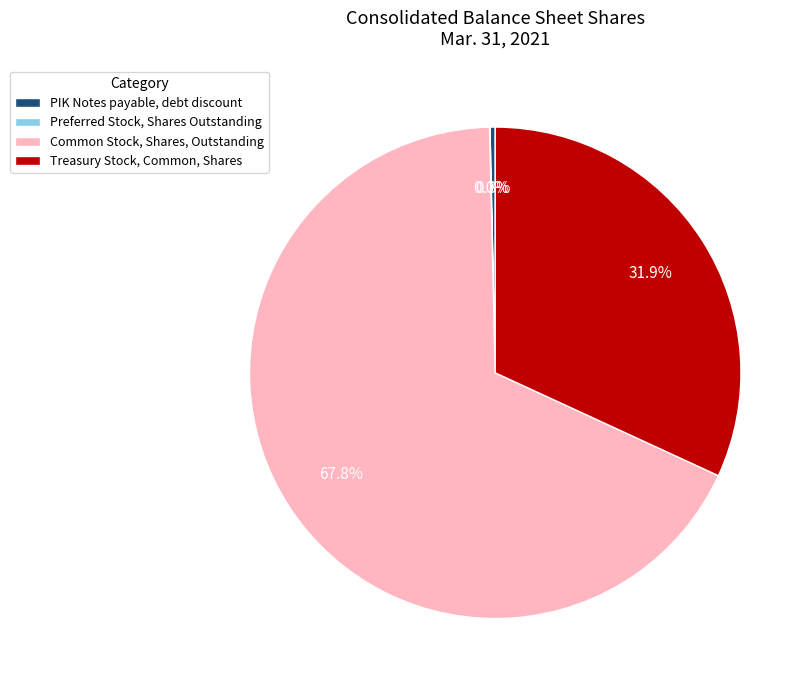

What is the ratio of the value at Common Stock, Shares, Outstanding to the value at PIK Notes payable, debt discount?

198.2